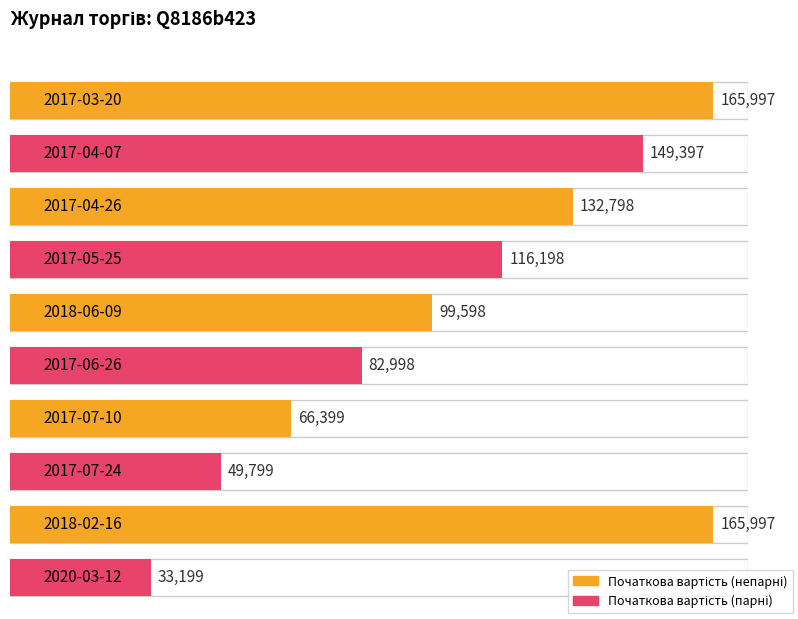

The chart shows a value of 16700.4 at 2017-07-24. True or false?

False